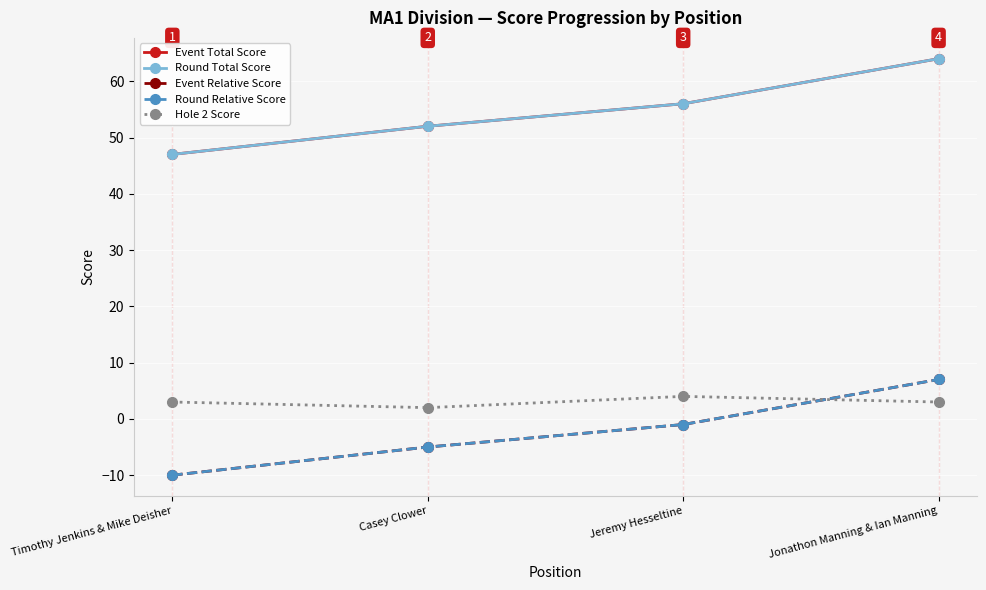

Which series has the largest range (max minus min)?

Event Total Score